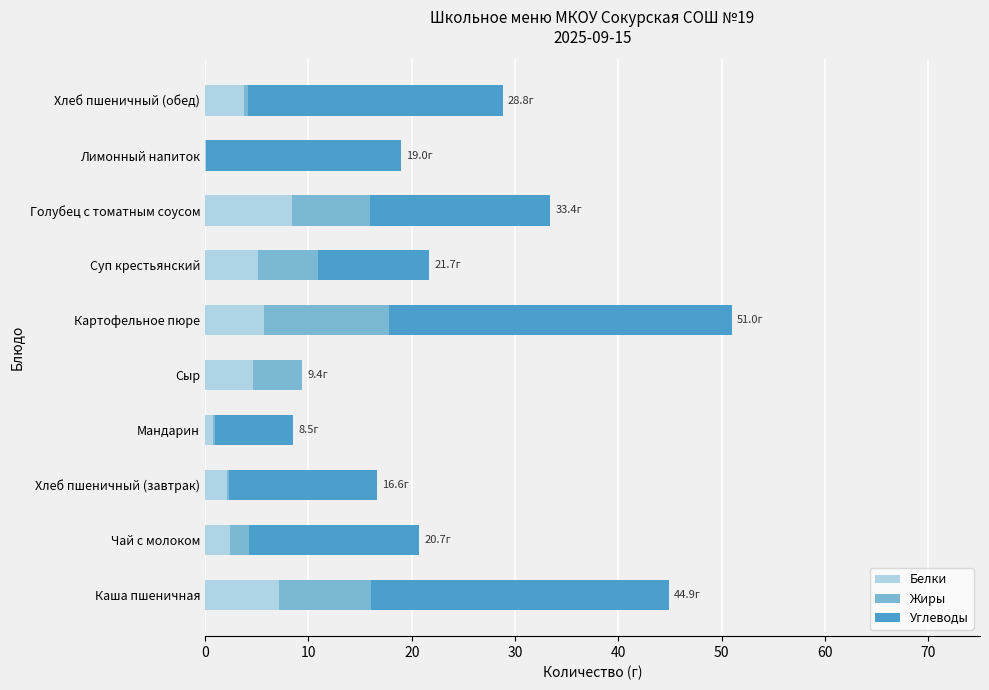

The Белки series shows 5.1 at Суп крестьянский. True or false?

True